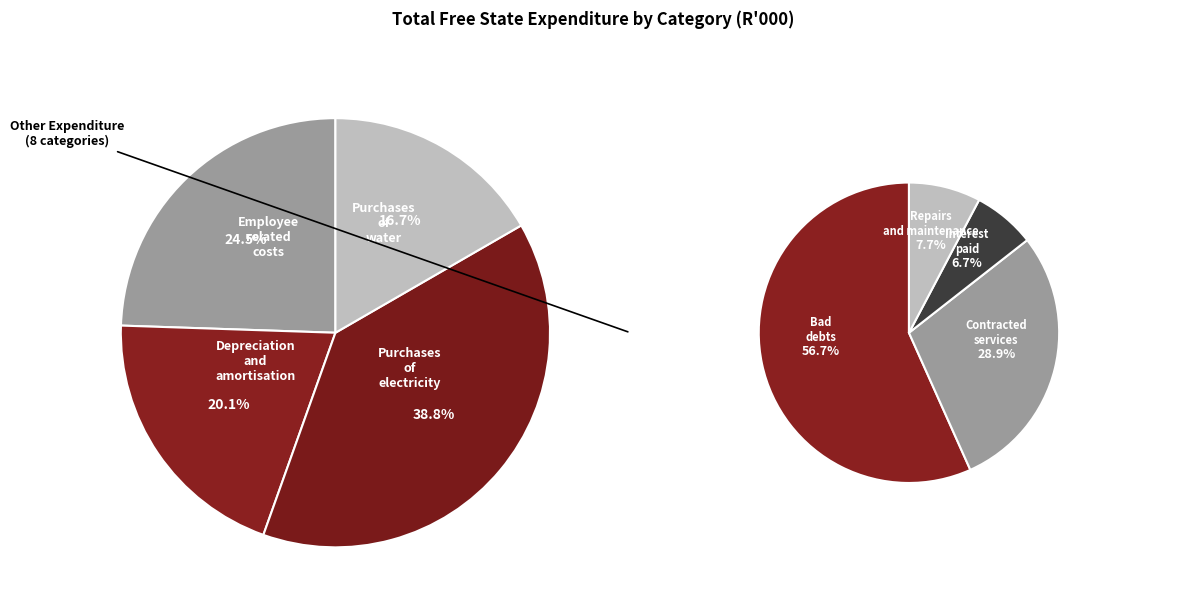

Does Purchases of water account for over 50% of the chart?

No